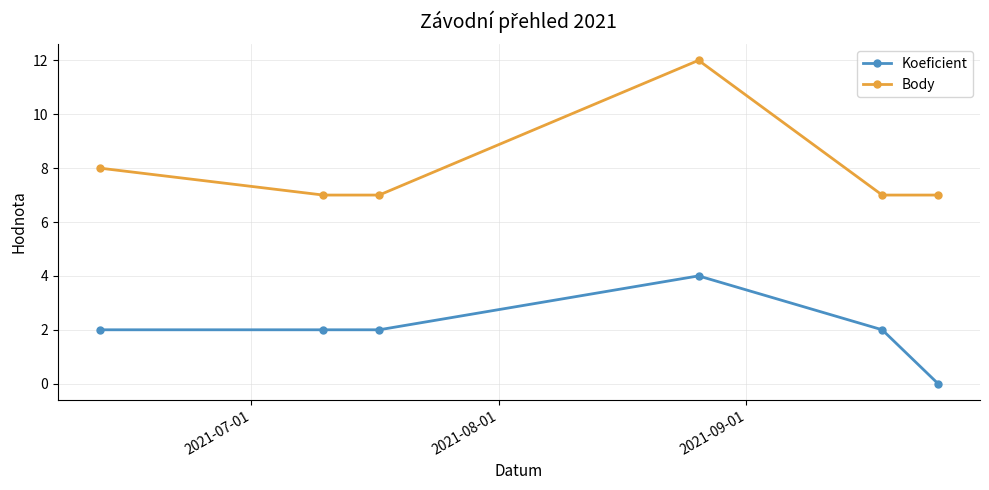

Rank the series by their average value, from highest to lowest.

Body, Koeficient